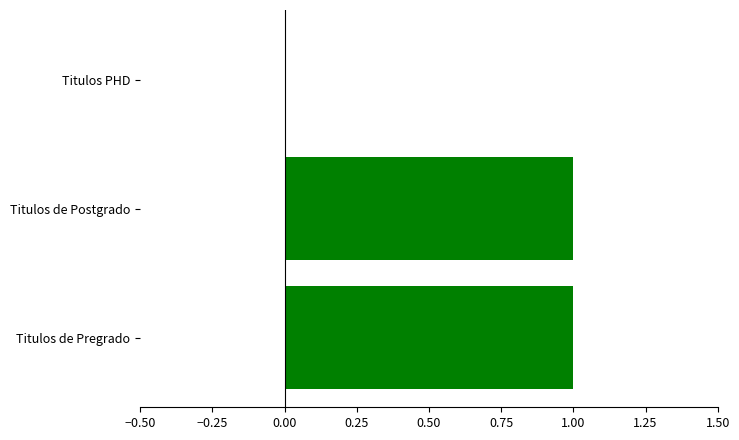

What is the ratio of the value at Titulos de Pregrado to the value at Titulos de Postgrado?

1.0